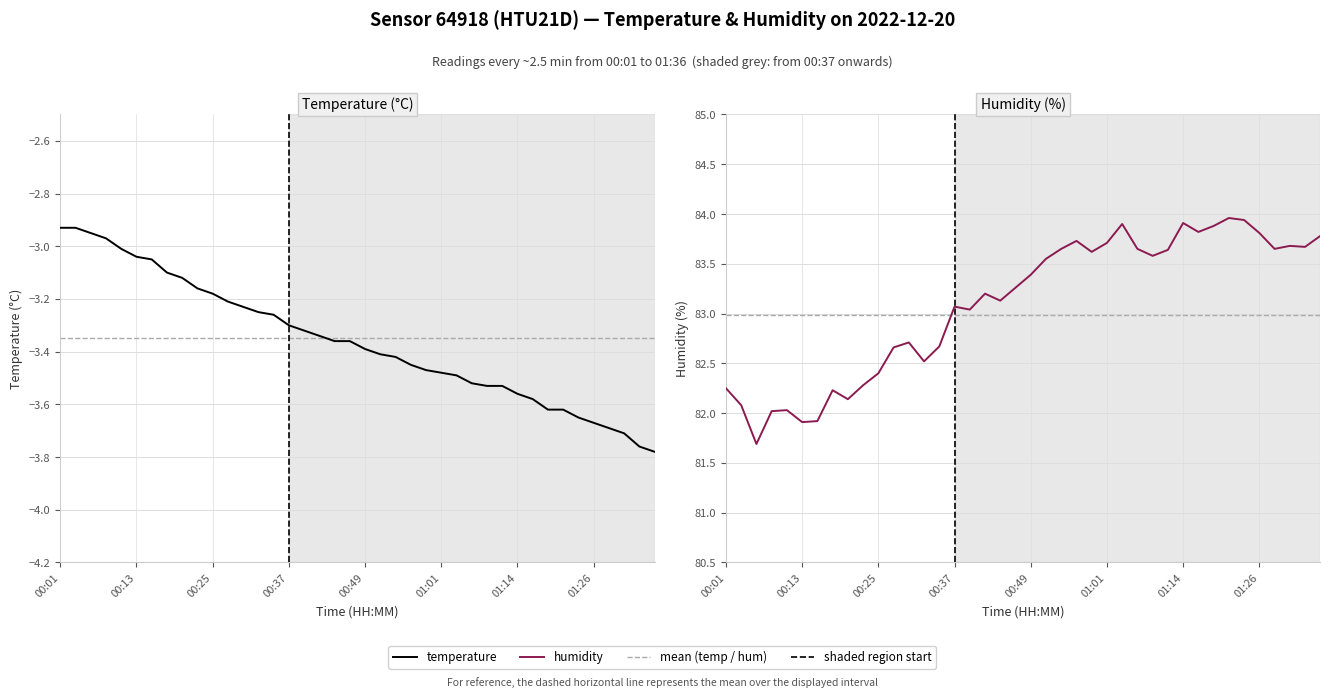

True or false: humidity and temperature cross at least once.

False